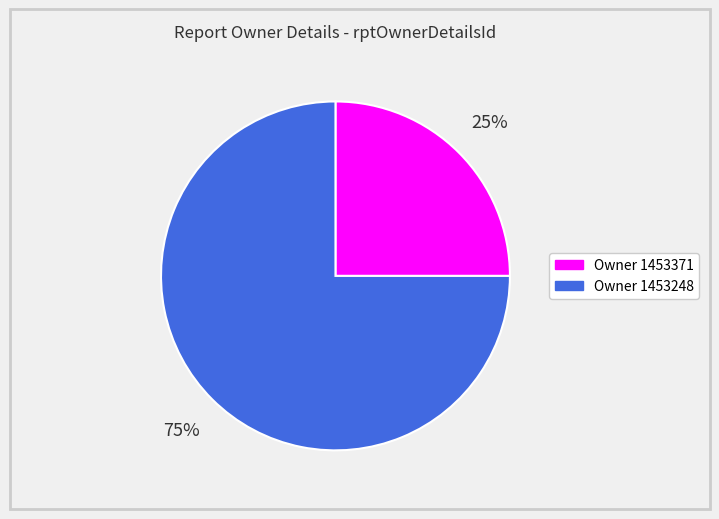

To the nearest percent, what is the average slice percentage?

50%